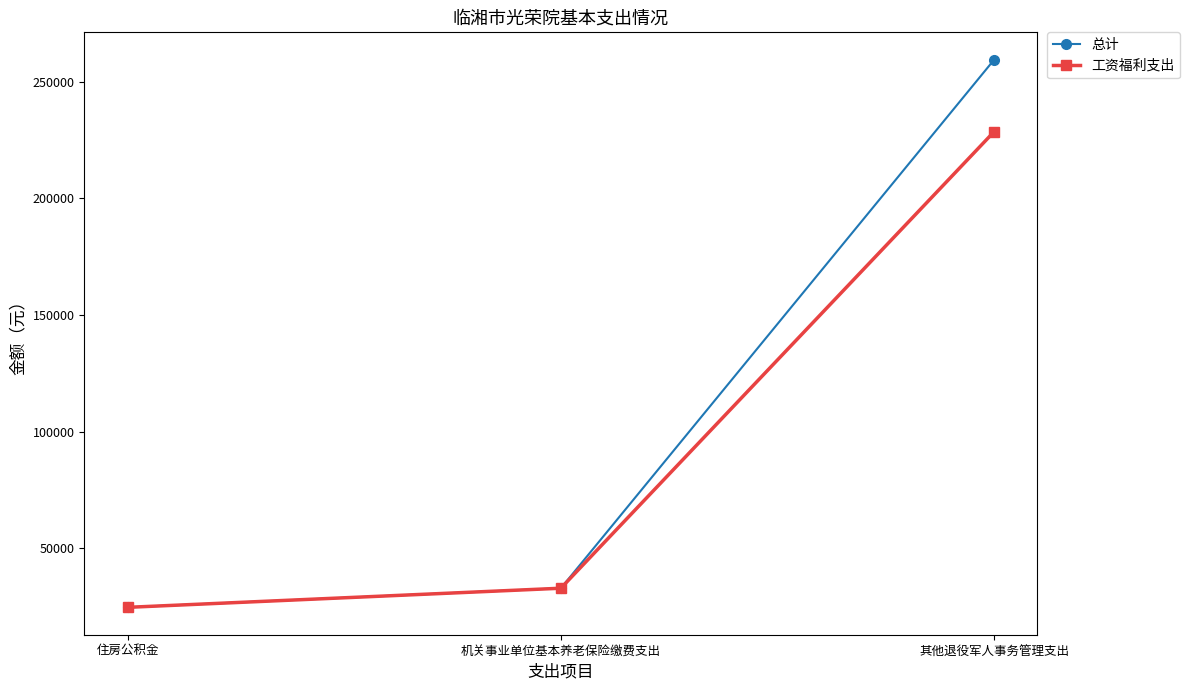

Reading left to right, list all the values displayed in this chart.

总计: 24609.6	32812.8	259537.9
工资福利支出: 24609.6	32812.8	228677.9